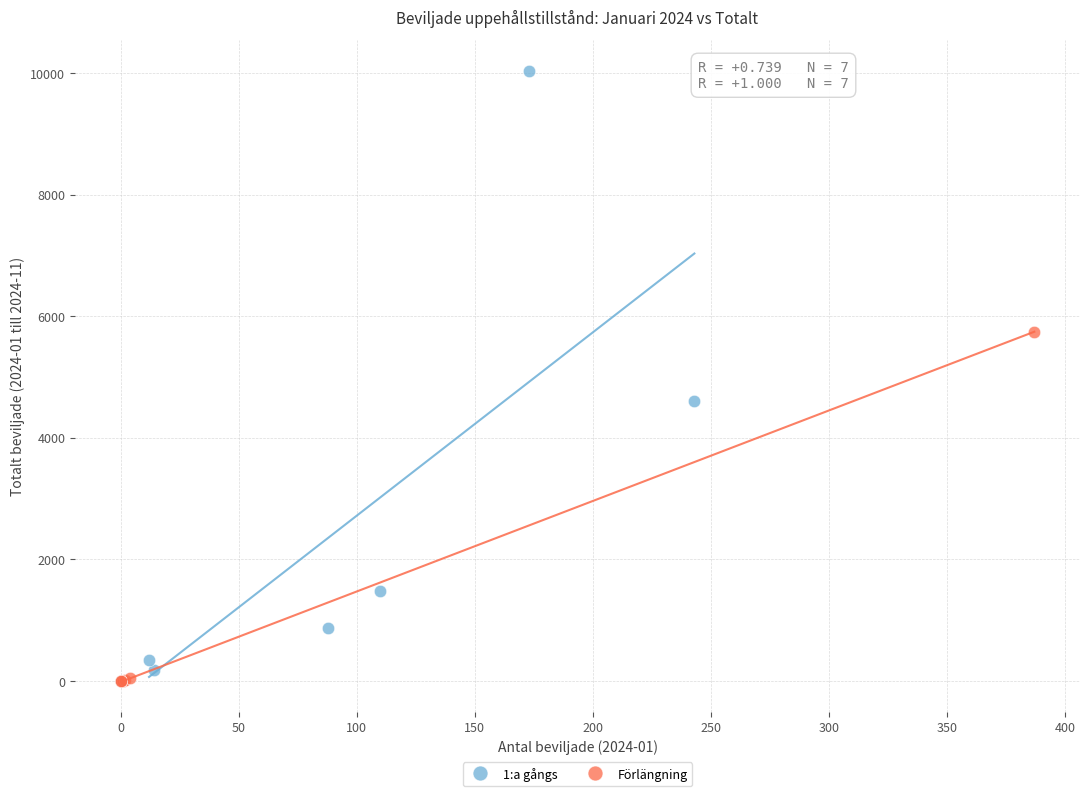

Which series reaches the maximum Y coordinate?

1:a gångs